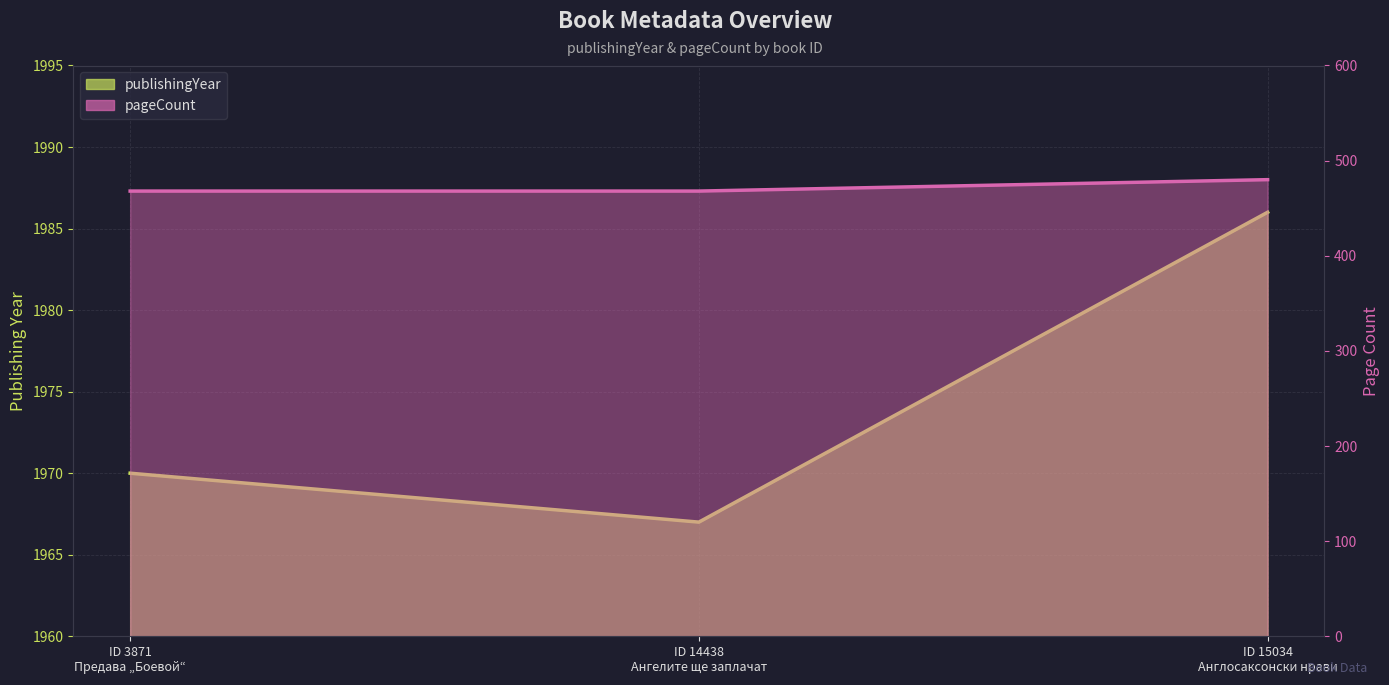

At which label does pageCount reach its peak?

ID 15034 Англосаксонски нрави